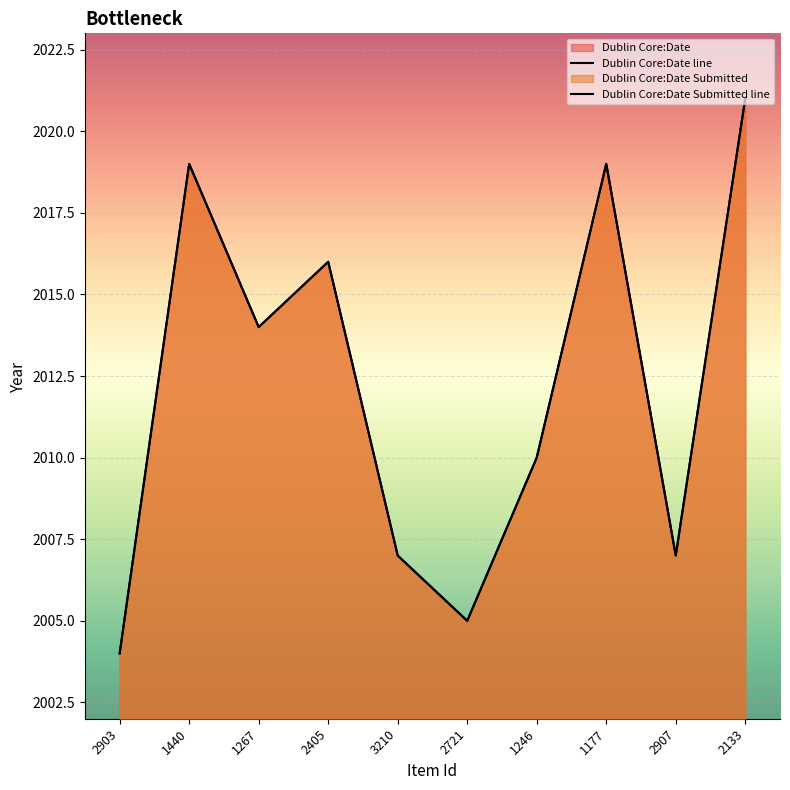

Where is the first local maximum for Dublin Core:Date?

1440